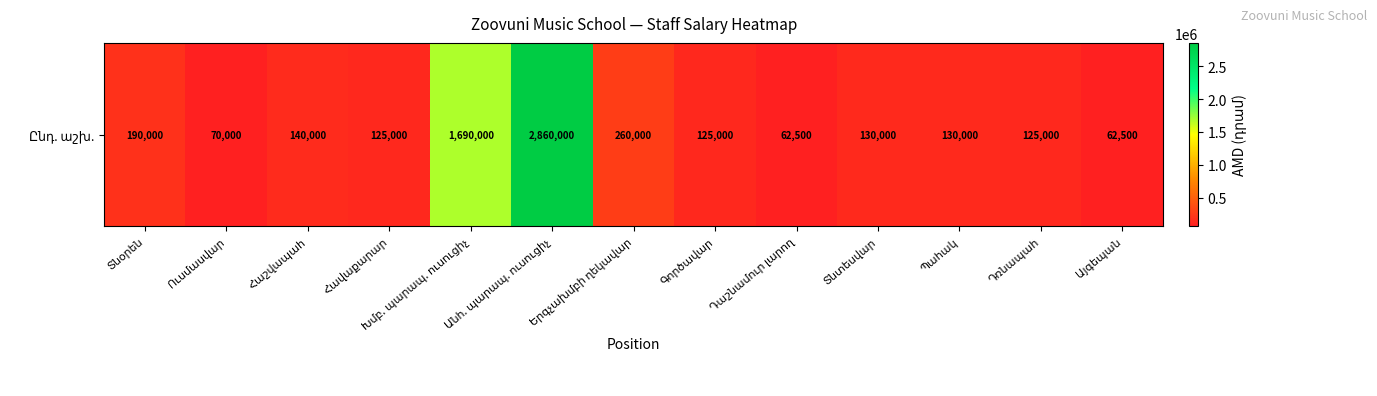

Is it true that the value at Հավաքարար is 125000?

True